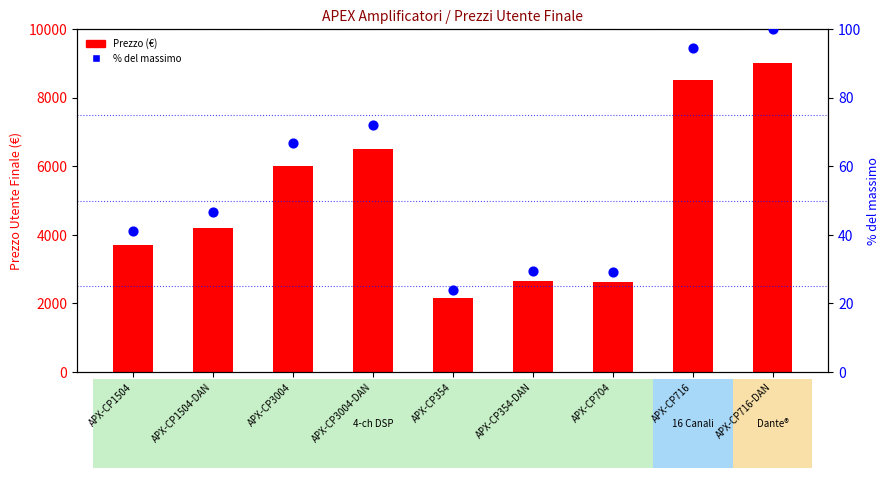

Which series has the widest spread of Y values?

Prezzo (€)